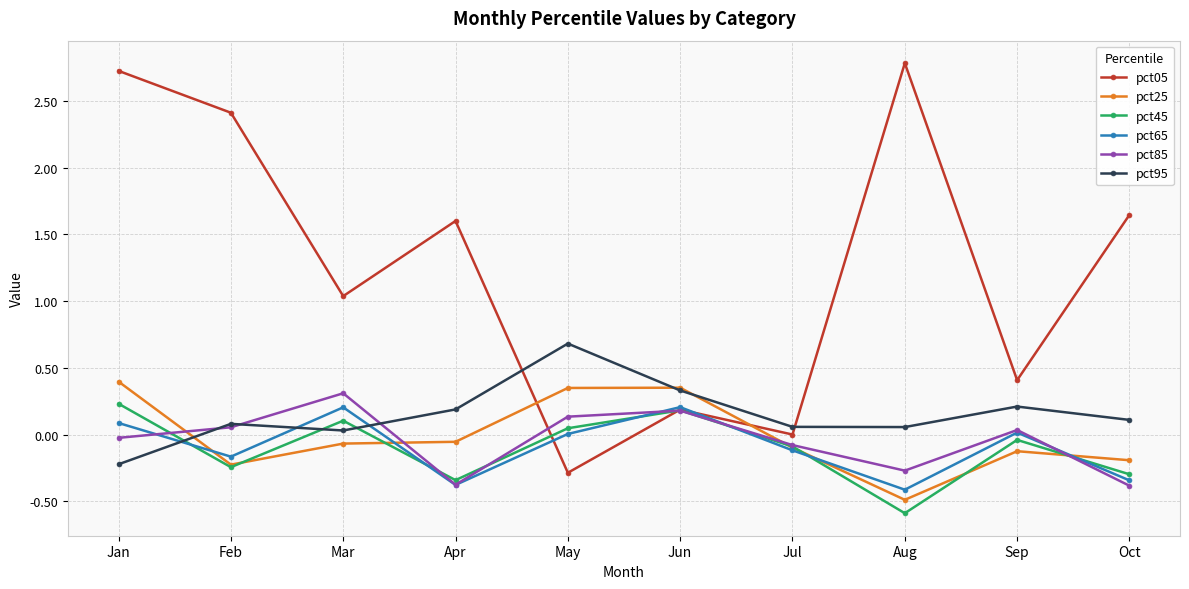

Which series has the largest range (max minus min)?

pct05